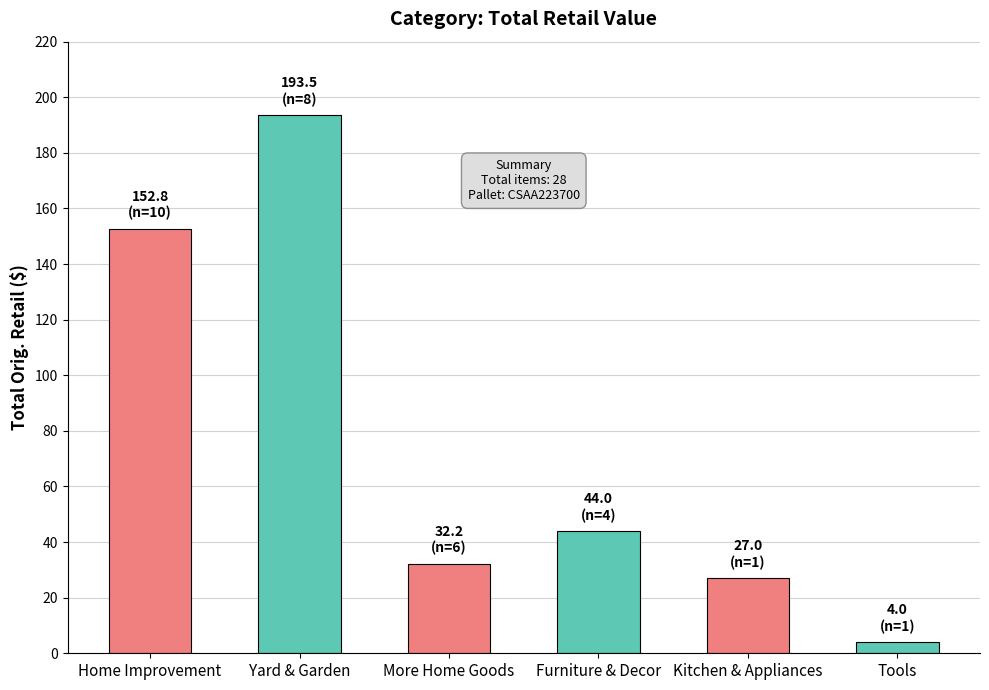

True or false: the data shows 18.5 at More Home Goods.

False